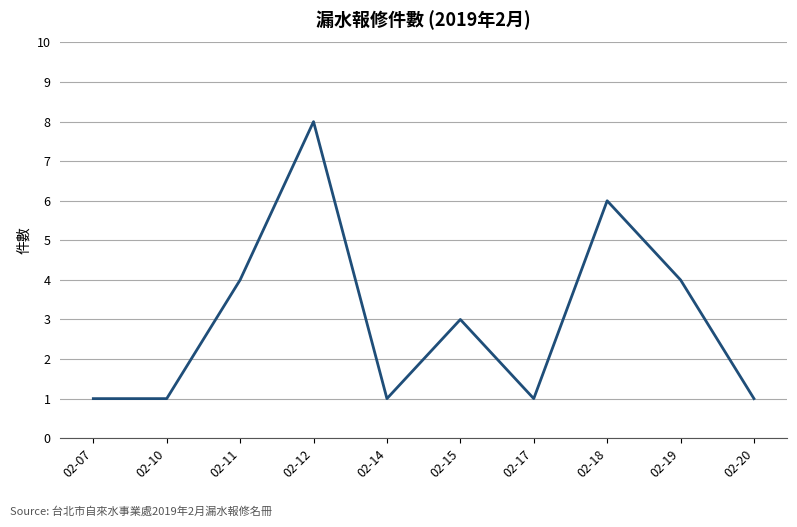

What is the ratio of the value at 02-19 to the value at 02-10?

4.0